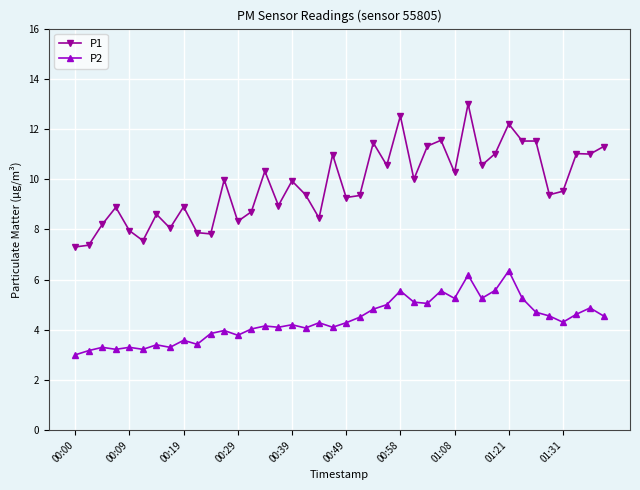

At how many categories does at least one series exceed 12?

3